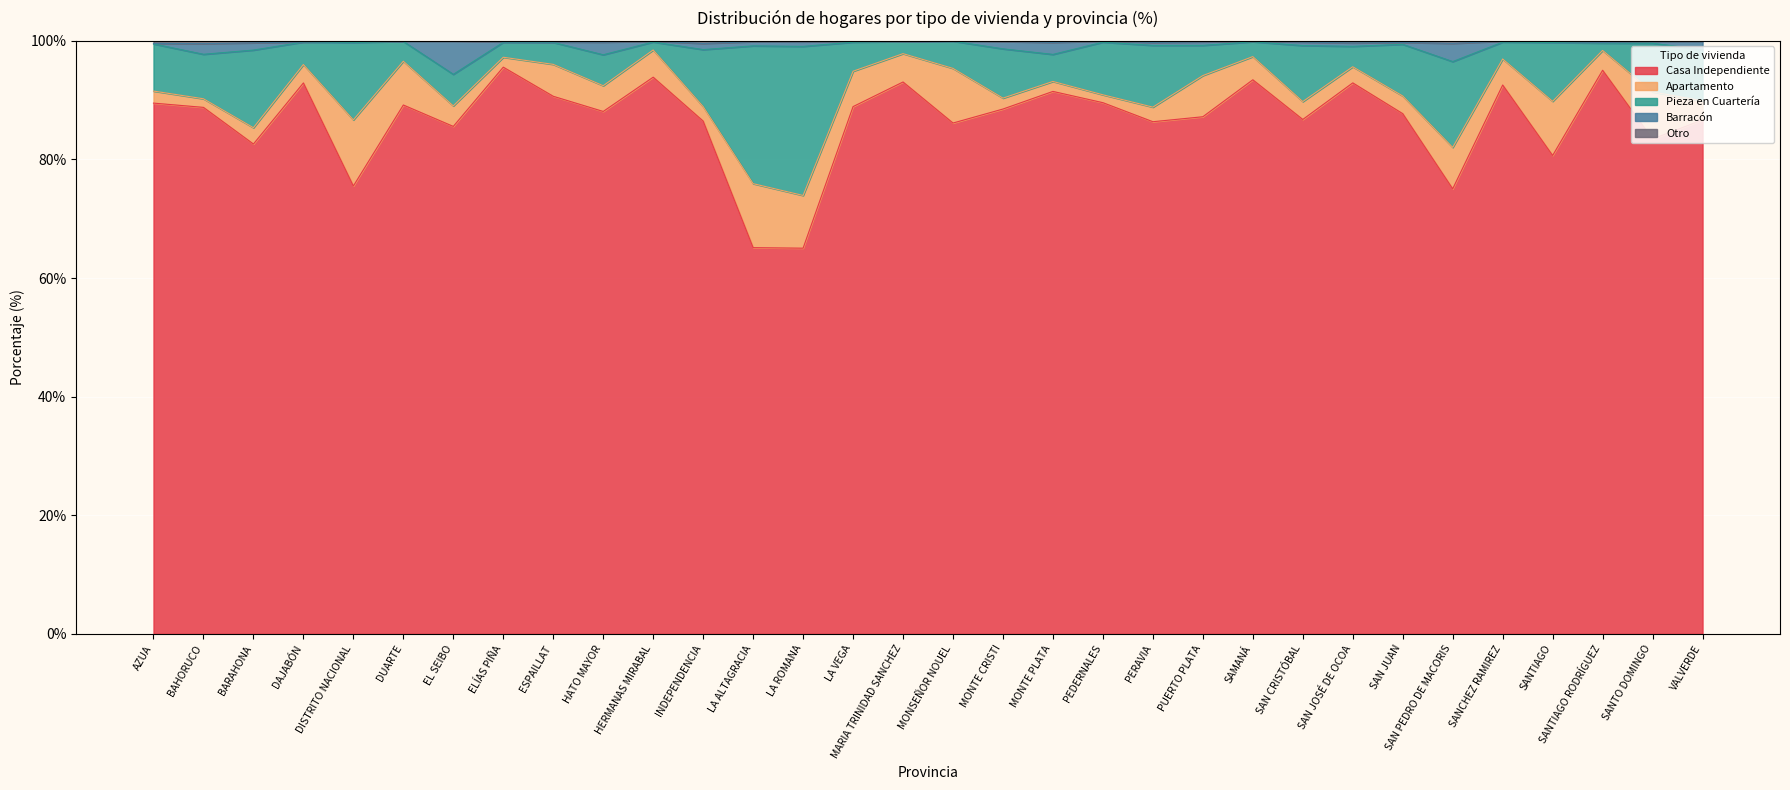

The value of Casa Independiente at MONTE PLATA is 26.8. True or false?

False